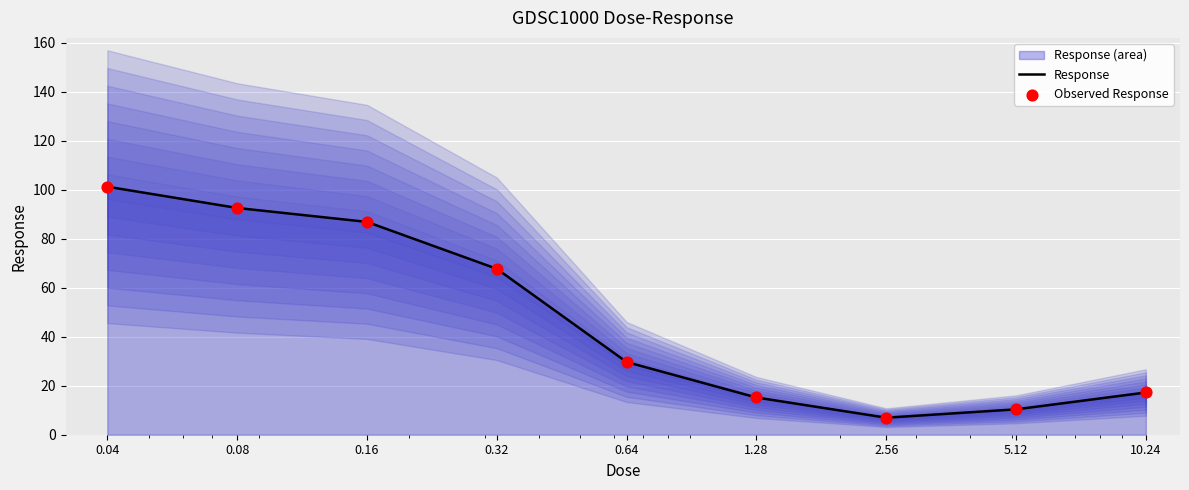

At how many categories does at least one series exceed 29?

5